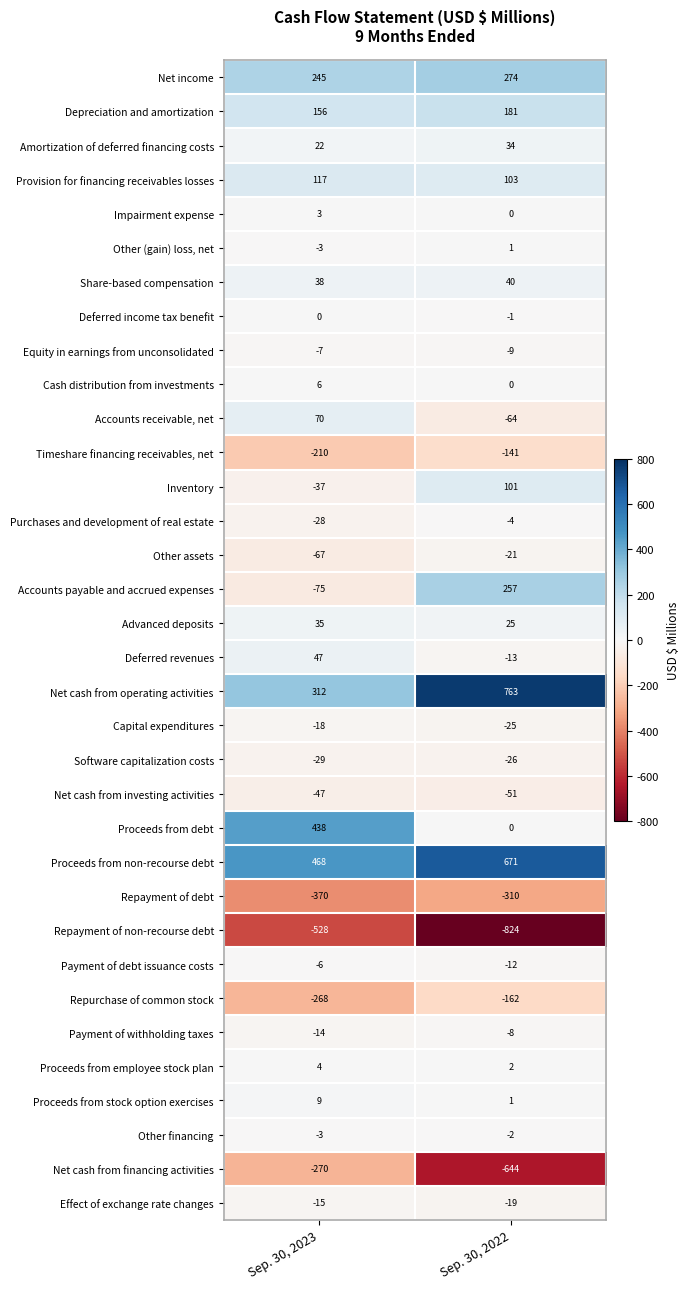

True or false: Net cash from investing activities has a value of -51 at Sep. 30, 2022.

True